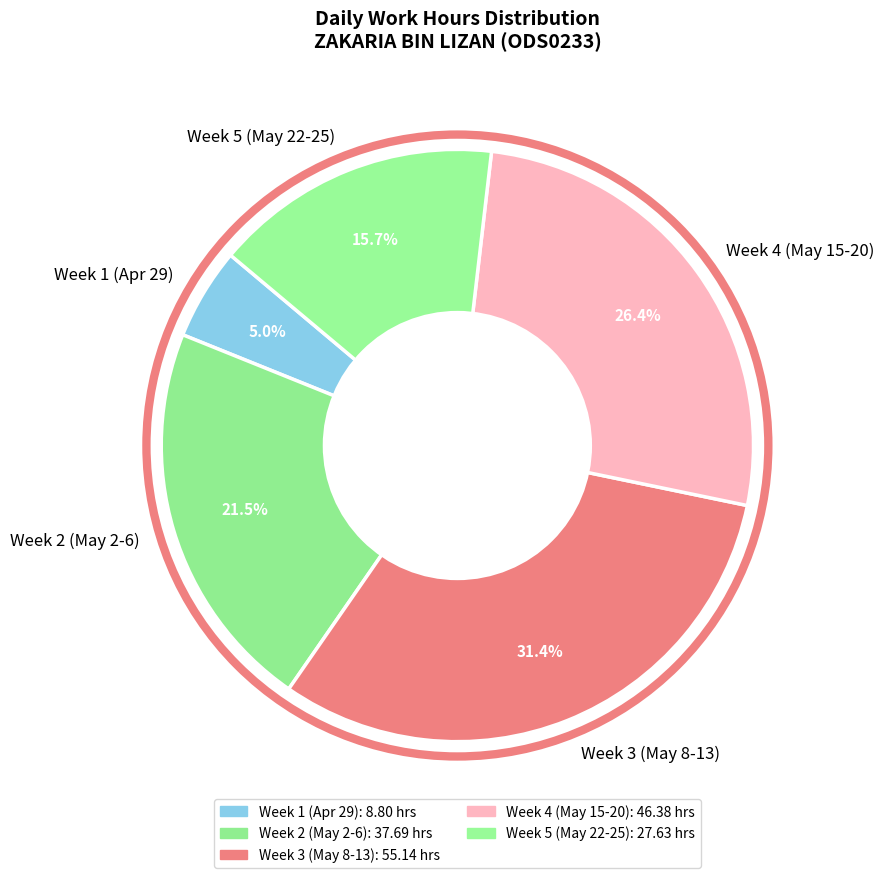

Count the number of slices in the pie.

5